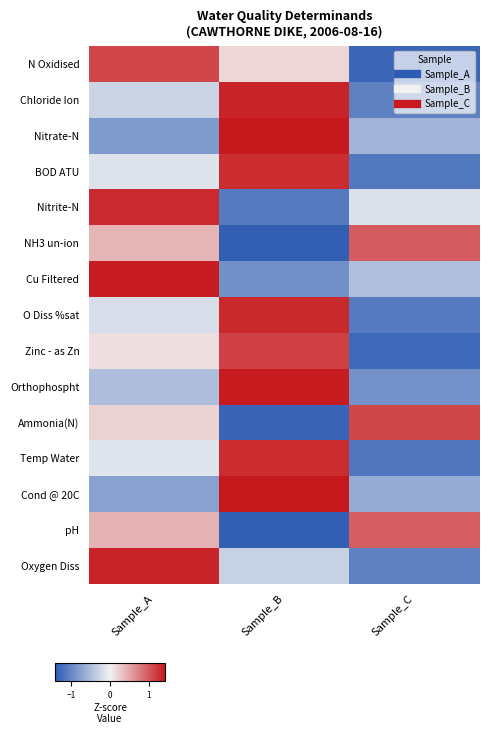

Reading left to right, what are all the values shown in this chart?

N Oxidised: Sample_A=1.1	Sample_B=0.2	Sample_C=-1.3
Chloride Ion: Sample_A=-0.3	Sample_B=1.3	Sample_C=-1.1
Nitrate-N: Sample_A=-0.8	Sample_B=1.4	Sample_C=-0.6
BOD ATU: Sample_A=-0.1	Sample_B=1.3	Sample_C=-1.1
Nitrite-N: Sample_A=1.3	Sample_B=-1.1	Sample_C=-0.2
NH3 un-ion: Sample_A=0.4	Sample_B=-1.4	Sample_C=1.0
Cu Filtered: Sample_A=1.4	Sample_B=-0.9	Sample_C=-0.5
O Diss %sat: Sample_A=-0.2	Sample_B=1.3	Sample_C=-1.1
Zinc - as Zn: Sample_A=0.1	Sample_B=1.2	Sample_C=-1.3
Orthophospht: Sample_A=-0.5	Sample_B=1.4	Sample_C=-0.9
Ammonia(N): Sample_A=0.2	Sample_B=-1.3	Sample_C=1.1
Temp Water: Sample_A=-0.1	Sample_B=1.3	Sample_C=-1.2
Cond @ 20C: Sample_A=-0.8	Sample_B=1.4	Sample_C=-0.7
pH: Sample_A=0.4	Sample_B=-1.4	Sample_C=1.0
Oxygen Diss: Sample_A=1.3	Sample_B=-0.3	Sample_C=-1.0